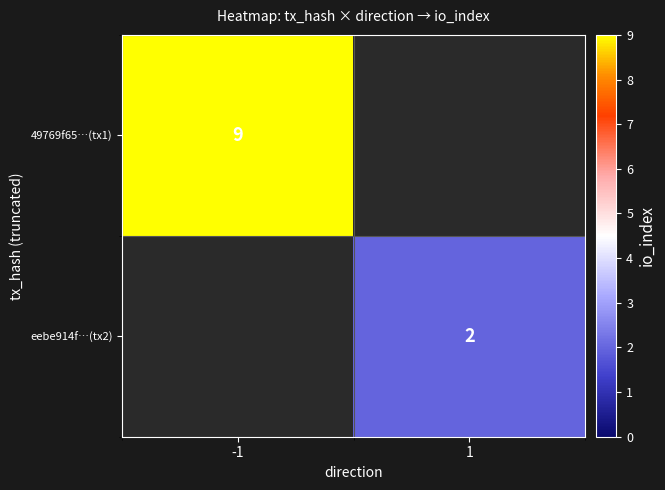

The value of eebe914f…(tx2) at 1 is 1. True or false?

False